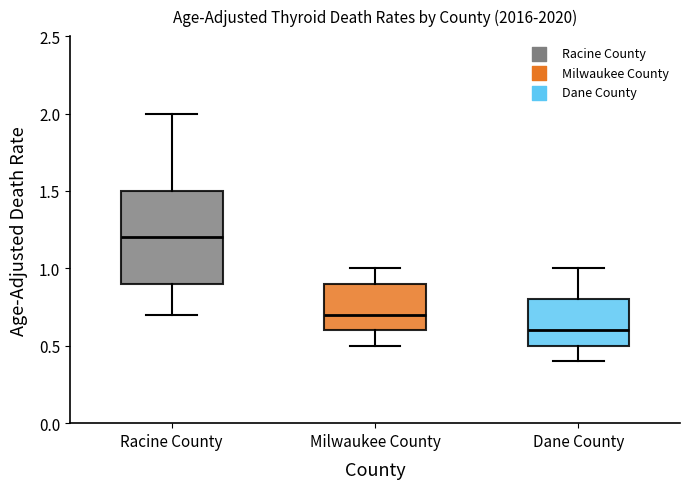

Where does the upper whisker of the box for Milwaukee County end on the y-axis? The values are not printed on the chart, so give them approximately, as read against the axis.

1.0